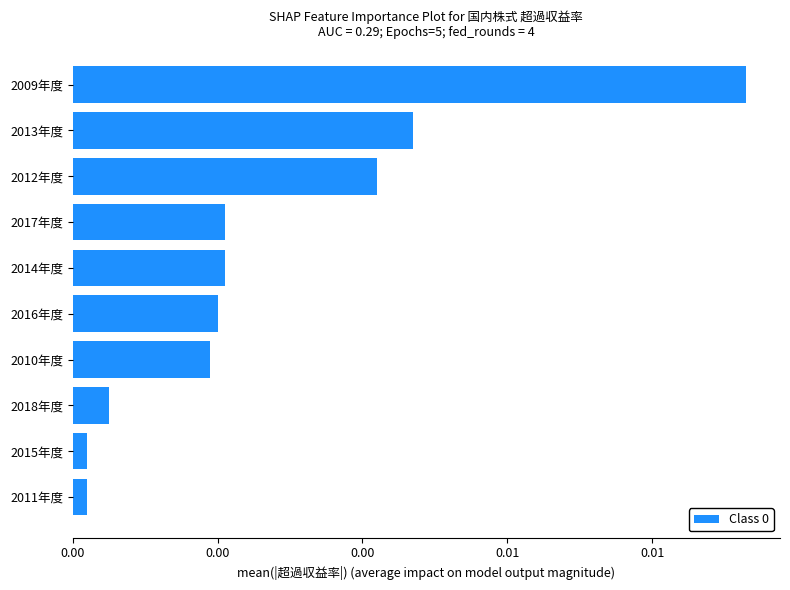

Which category has the highest value across all series?

2009年度